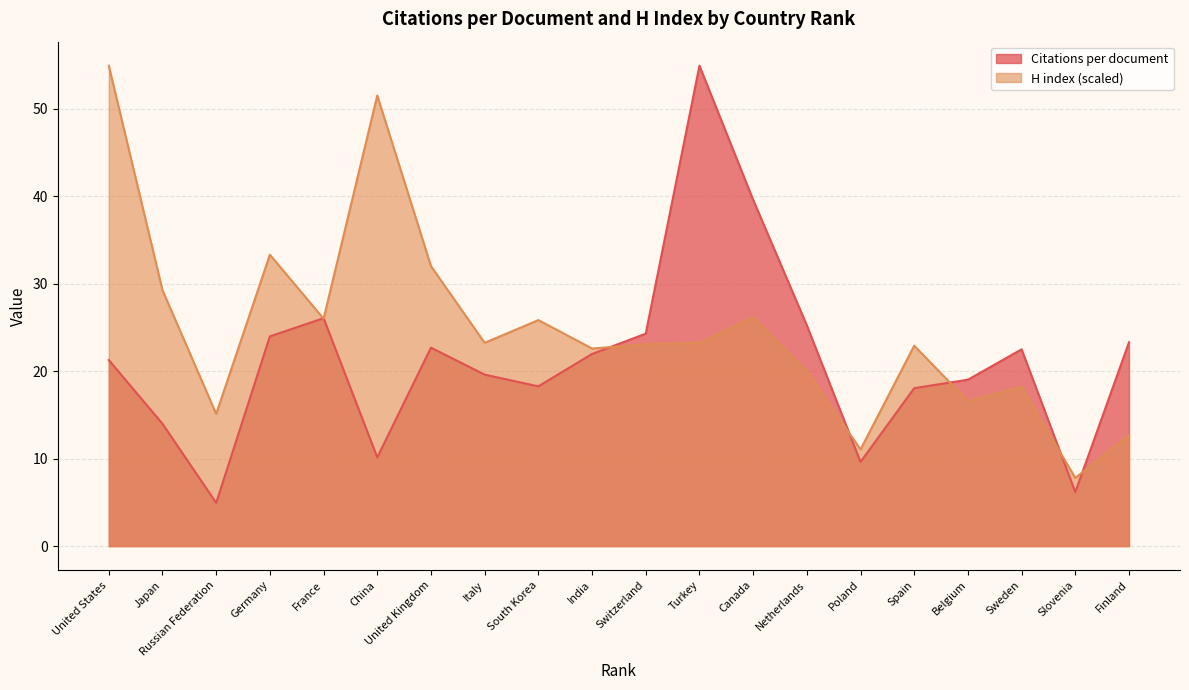

Between Spain and Japan, which is larger?

Spain